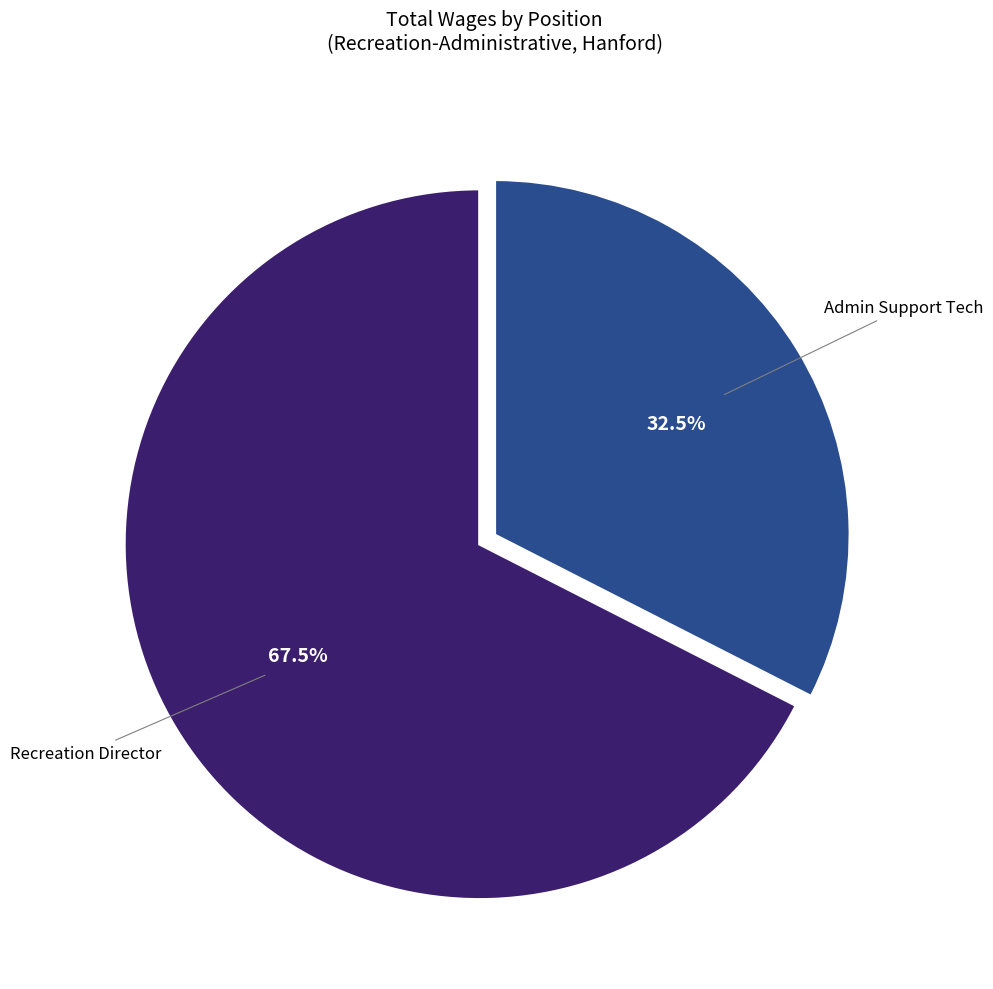

Is there any slice that represents more than half of the pie?

Yes